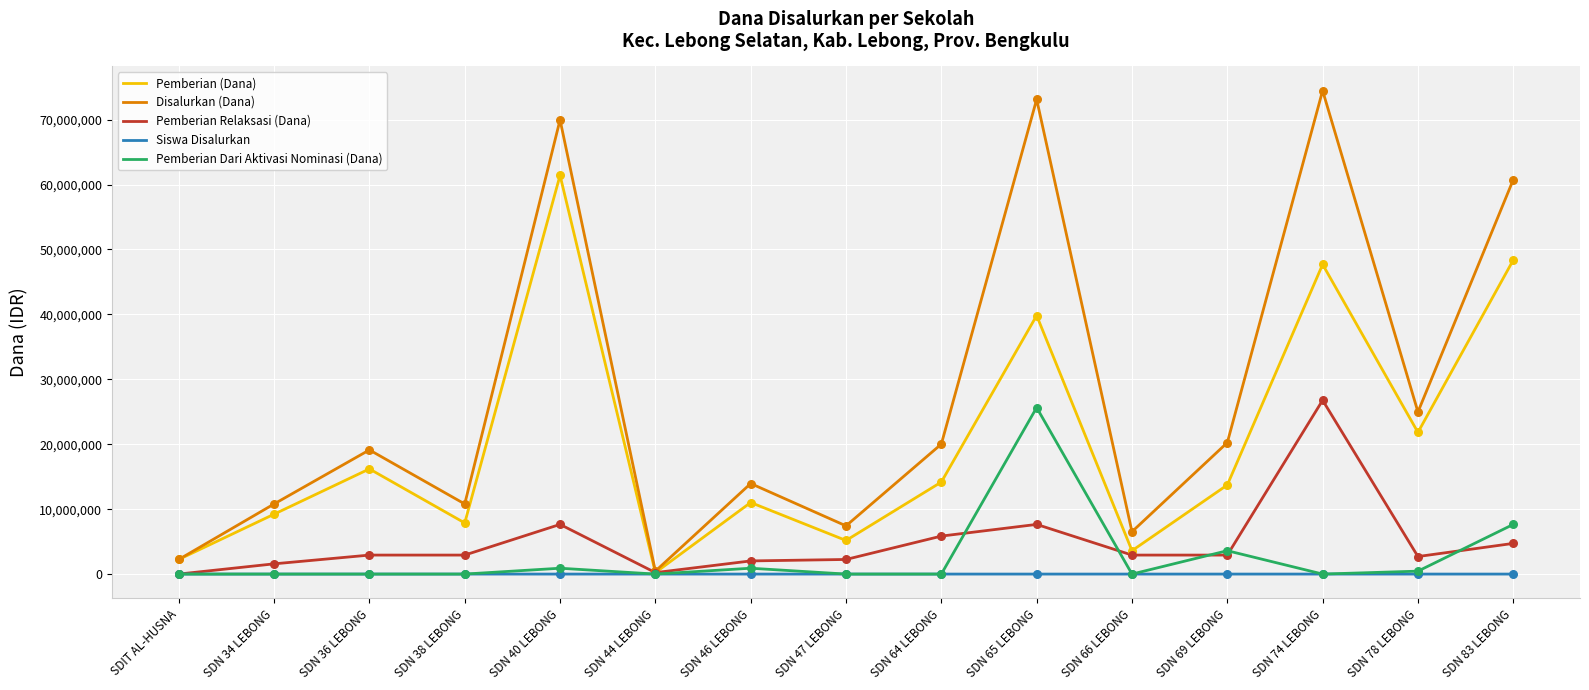

Which series changed the most between SDIT AL-HUSNA and SDN 78 LEBONG?

Disalurkan (Dana)